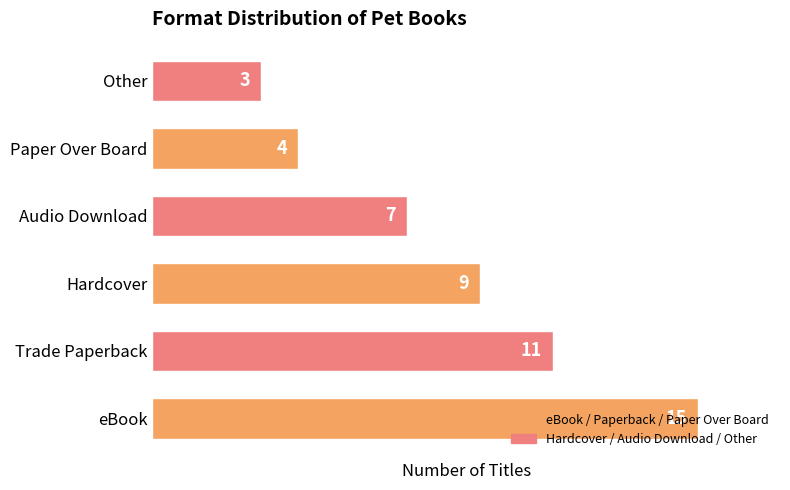

Does the chart contain any negative values?

No